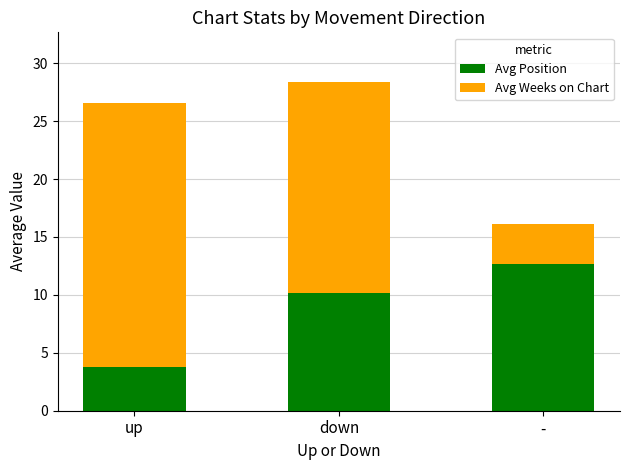

Reading right to left, transcribe the values for Avg Position.

12.6	10.2	3.8